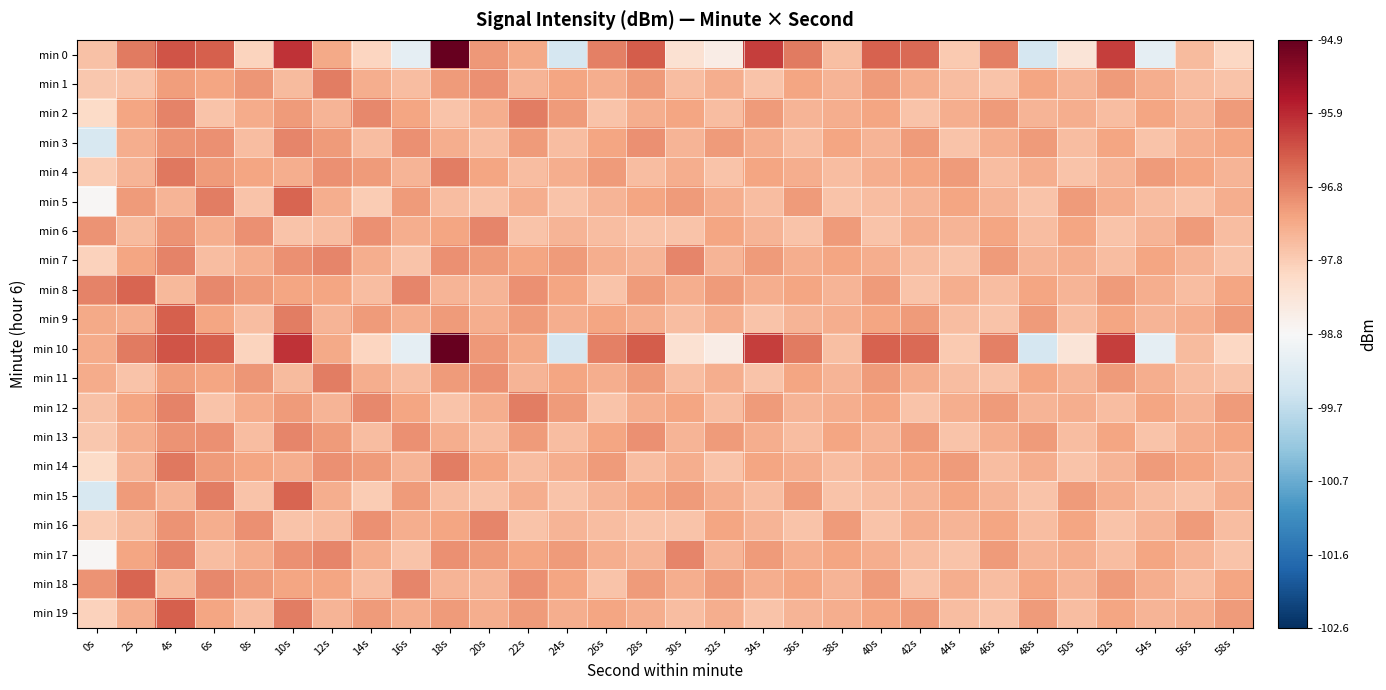

Reading left to right, list all the values displayed in this chart.

min 0: 0s=-97.6	2s=-96.7	4s=-96.3	6s=-96.5	8s=-97.9	10s=-96.0	12s=-97.3	14s=-97.9	16s=-99.1	18s=-94.9	20s=-97.1	22s=-97.3	24s=-99.4	26s=-96.8	28s=-96.4	30s=-98.2	32s=-98.5	34s=-96.1	36s=-96.7	38s=-97.6	40s=-96.5	42s=-96.6	44s=-97.8	46s=-96.8	48s=-99.4	50s=-98.3	52s=-96.1	54s=-99.1	56s=-97.5	58s=-97.9
min 1: 0s=-97.7	2s=-97.7	4s=-97.2	6s=-97.2	8s=-97.0	10s=-97.5	12s=-96.8	14s=-97.3	16s=-97.6	18s=-97.1	20s=-97.0	22s=-97.5	24s=-97.2	26s=-97.3	28s=-97.1	30s=-97.6	32s=-97.3	34s=-97.7	36s=-97.2	38s=-97.5	40s=-97.1	42s=-97.3	44s=-97.6	46s=-97.7	48s=-97.2	50s=-97.5	52s=-97.1	54s=-97.3	56s=-97.6	58s=-97.7
min 2: 0s=-98.0	2s=-97.2	4s=-96.8	6s=-97.7	8s=-97.3	10s=-97.1	12s=-97.5	14s=-96.9	16s=-97.2	18s=-97.7	20s=-97.3	22s=-96.8	24s=-97.1	26s=-97.7	28s=-97.3	30s=-97.2	32s=-97.6	34s=-97.1	36s=-97.5	38s=-97.3	40s=-97.2	42s=-97.7	44s=-97.3	46s=-97.1	48s=-97.5	50s=-97.3	52s=-97.6	54s=-97.2	56s=-97.5	58s=-97.1
min 3: 0s=-99.4	2s=-97.3	4s=-97.0	6s=-97.0	8s=-97.6	10s=-96.9	12s=-97.1	14s=-97.6	16s=-97.0	18s=-97.3	20s=-97.6	22s=-97.1	24s=-97.6	26s=-97.2	28s=-97.0	30s=-97.5	32s=-97.1	34s=-97.3	36s=-97.6	38s=-97.2	40s=-97.5	42s=-97.1	44s=-97.7	46s=-97.3	48s=-97.1	50s=-97.6	52s=-97.2	54s=-97.7	56s=-97.3	58s=-97.2
min 4: 0s=-97.8	2s=-97.5	4s=-96.7	6s=-97.1	8s=-97.2	10s=-97.3	12s=-97.0	14s=-97.1	16s=-97.5	18s=-96.8	20s=-97.2	22s=-97.6	24s=-97.3	26s=-97.1	28s=-97.6	30s=-97.3	32s=-97.7	34s=-97.2	36s=-97.3	38s=-97.6	40s=-97.3	42s=-97.2	44s=-97.1	46s=-97.6	48s=-97.3	50s=-97.7	52s=-97.5	54s=-97.1	56s=-97.2	58s=-97.5
min 5: 0s=-98.7	2s=-97.1	4s=-97.4	6s=-96.8	8s=-97.7	10s=-96.5	12s=-97.3	14s=-97.8	16s=-97.1	18s=-97.6	20s=-97.7	22s=-97.3	24s=-97.7	26s=-97.5	28s=-97.2	30s=-97.1	32s=-97.3	34s=-97.6	36s=-97.1	38s=-97.7	40s=-97.6	42s=-97.5	44s=-97.2	46s=-97.5	48s=-97.7	50s=-97.1	52s=-97.3	54s=-97.6	56s=-97.7	58s=-97.3
min 6: 0s=-97.0	2s=-97.5	4s=-97.0	6s=-97.3	8s=-97.0	10s=-97.7	12s=-97.6	14s=-97.0	16s=-97.3	18s=-97.2	20s=-96.9	22s=-97.7	24s=-97.5	26s=-97.6	28s=-97.7	30s=-97.7	32s=-97.2	34s=-97.5	36s=-97.7	38s=-97.1	40s=-97.7	42s=-97.3	44s=-97.5	46s=-97.2	48s=-97.6	50s=-97.2	52s=-97.7	54s=-97.5	56s=-97.1	58s=-97.6
min 7: 0s=-97.9	2s=-97.2	4s=-96.8	6s=-97.6	8s=-97.3	10s=-97.0	12s=-96.9	14s=-97.3	16s=-97.7	18s=-97.0	20s=-97.1	22s=-97.2	24s=-97.1	26s=-97.3	28s=-97.5	30s=-96.9	32s=-97.5	34s=-97.1	36s=-97.3	38s=-97.2	40s=-97.3	42s=-97.6	44s=-97.7	46s=-97.1	48s=-97.5	50s=-97.3	52s=-97.6	54s=-97.2	56s=-97.5	58s=-97.7
min 8: 0s=-96.8	2s=-96.5	4s=-97.5	6s=-96.9	8s=-97.1	10s=-97.2	12s=-97.2	14s=-97.6	16s=-96.9	18s=-97.5	20s=-97.5	22s=-97.0	24s=-97.2	26s=-97.7	28s=-97.1	30s=-97.3	32s=-97.1	34s=-97.3	36s=-97.2	38s=-97.5	40s=-97.1	42s=-97.7	44s=-97.3	46s=-97.6	48s=-97.2	50s=-97.5	52s=-97.1	54s=-97.3	56s=-97.6	58s=-97.2
min 9: 0s=-97.3	2s=-97.3	4s=-96.5	6s=-97.2	8s=-97.6	10s=-96.8	12s=-97.5	14s=-97.1	16s=-97.3	18s=-97.1	20s=-97.3	22s=-97.1	24s=-97.3	26s=-97.2	28s=-97.3	30s=-97.6	32s=-97.3	34s=-97.7	36s=-97.5	38s=-97.3	40s=-97.2	42s=-97.1	44s=-97.6	46s=-97.7	48s=-97.1	50s=-97.6	52s=-97.2	54s=-97.5	56s=-97.3	58s=-97.1
min 10: 0s=-97.3	2s=-96.7	4s=-96.3	6s=-96.5	8s=-97.9	10s=-96.0	12s=-97.3	14s=-97.9	16s=-99.1	18s=-94.9	20s=-97.1	22s=-97.3	24s=-99.4	26s=-96.8	28s=-96.4	30s=-98.2	32s=-98.5	34s=-96.1	36s=-96.7	38s=-97.6	40s=-96.5	42s=-96.6	44s=-97.8	46s=-96.8	48s=-99.4	50s=-98.3	52s=-96.1	54s=-99.1	56s=-97.5	58s=-97.9
min 11: 0s=-97.3	2s=-97.7	4s=-97.2	6s=-97.2	8s=-97.0	10s=-97.5	12s=-96.8	14s=-97.3	16s=-97.6	18s=-97.1	20s=-97.0	22s=-97.5	24s=-97.2	26s=-97.3	28s=-97.1	30s=-97.6	32s=-97.3	34s=-97.7	36s=-97.2	38s=-97.5	40s=-97.1	42s=-97.3	44s=-97.6	46s=-97.7	48s=-97.2	50s=-97.5	52s=-97.1	54s=-97.3	56s=-97.6	58s=-97.7
min 12: 0s=-97.6	2s=-97.2	4s=-96.8	6s=-97.7	8s=-97.3	10s=-97.1	12s=-97.5	14s=-96.9	16s=-97.2	18s=-97.7	20s=-97.3	22s=-96.8	24s=-97.1	26s=-97.7	28s=-97.3	30s=-97.2	32s=-97.6	34s=-97.1	36s=-97.5	38s=-97.3	40s=-97.2	42s=-97.7	44s=-97.3	46s=-97.1	48s=-97.5	50s=-97.3	52s=-97.6	54s=-97.2	56s=-97.5	58s=-97.1
min 13: 0s=-97.7	2s=-97.3	4s=-97.0	6s=-97.0	8s=-97.6	10s=-96.9	12s=-97.1	14s=-97.6	16s=-97.0	18s=-97.3	20s=-97.6	22s=-97.1	24s=-97.6	26s=-97.2	28s=-97.0	30s=-97.5	32s=-97.1	34s=-97.3	36s=-97.6	38s=-97.2	40s=-97.5	42s=-97.1	44s=-97.7	46s=-97.3	48s=-97.1	50s=-97.6	52s=-97.2	54s=-97.7	56s=-97.3	58s=-97.2
min 14: 0s=-98.0	2s=-97.5	4s=-96.7	6s=-97.1	8s=-97.2	10s=-97.3	12s=-97.0	14s=-97.1	16s=-97.5	18s=-96.8	20s=-97.2	22s=-97.6	24s=-97.3	26s=-97.1	28s=-97.6	30s=-97.3	32s=-97.7	34s=-97.2	36s=-97.3	38s=-97.6	40s=-97.3	42s=-97.2	44s=-97.1	46s=-97.6	48s=-97.3	50s=-97.7	52s=-97.5	54s=-97.1	56s=-97.2	58s=-97.5
min 15: 0s=-99.4	2s=-97.1	4s=-97.4	6s=-96.8	8s=-97.7	10s=-96.5	12s=-97.3	14s=-97.8	16s=-97.1	18s=-97.6	20s=-97.7	22s=-97.3	24s=-97.7	26s=-97.5	28s=-97.2	30s=-97.1	32s=-97.3	34s=-97.6	36s=-97.1	38s=-97.7	40s=-97.6	42s=-97.5	44s=-97.2	46s=-97.5	48s=-97.7	50s=-97.1	52s=-97.3	54s=-97.6	56s=-97.7	58s=-97.3
min 16: 0s=-97.8	2s=-97.5	4s=-97.0	6s=-97.3	8s=-97.0	10s=-97.7	12s=-97.6	14s=-97.0	16s=-97.3	18s=-97.2	20s=-96.9	22s=-97.7	24s=-97.5	26s=-97.6	28s=-97.7	30s=-97.7	32s=-97.2	34s=-97.5	36s=-97.7	38s=-97.1	40s=-97.7	42s=-97.3	44s=-97.5	46s=-97.2	48s=-97.6	50s=-97.2	52s=-97.7	54s=-97.5	56s=-97.1	58s=-97.6
min 17: 0s=-98.7	2s=-97.2	4s=-96.8	6s=-97.6	8s=-97.3	10s=-97.0	12s=-96.9	14s=-97.3	16s=-97.7	18s=-97.0	20s=-97.1	22s=-97.2	24s=-97.1	26s=-97.3	28s=-97.5	30s=-96.9	32s=-97.5	34s=-97.1	36s=-97.3	38s=-97.2	40s=-97.3	42s=-97.6	44s=-97.7	46s=-97.1	48s=-97.5	50s=-97.3	52s=-97.6	54s=-97.2	56s=-97.5	58s=-97.7
min 18: 0s=-97.0	2s=-96.5	4s=-97.5	6s=-96.9	8s=-97.1	10s=-97.2	12s=-97.2	14s=-97.6	16s=-96.9	18s=-97.5	20s=-97.5	22s=-97.0	24s=-97.2	26s=-97.7	28s=-97.1	30s=-97.3	32s=-97.1	34s=-97.3	36s=-97.2	38s=-97.5	40s=-97.1	42s=-97.7	44s=-97.3	46s=-97.6	48s=-97.2	50s=-97.5	52s=-97.1	54s=-97.3	56s=-97.6	58s=-97.2
min 19: 0s=-97.9	2s=-97.3	4s=-96.5	6s=-97.2	8s=-97.6	10s=-96.8	12s=-97.5	14s=-97.1	16s=-97.3	18s=-97.1	20s=-97.3	22s=-97.1	24s=-97.3	26s=-97.2	28s=-97.3	30s=-97.6	32s=-97.3	34s=-97.7	36s=-97.5	38s=-97.3	40s=-97.2	42s=-97.1	44s=-97.6	46s=-97.7	48s=-97.1	50s=-97.6	52s=-97.2	54s=-97.5	56s=-97.3	58s=-97.1